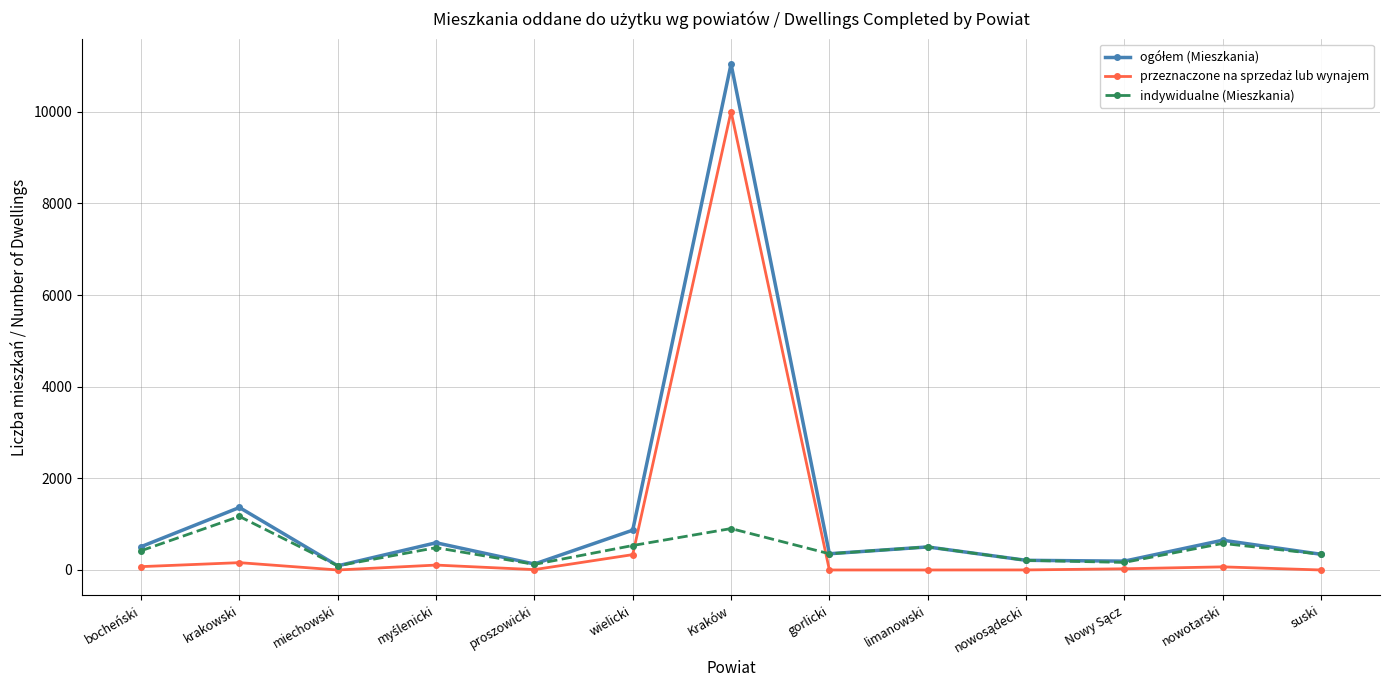

What is the label of the 12th point from the left?

nowotarski